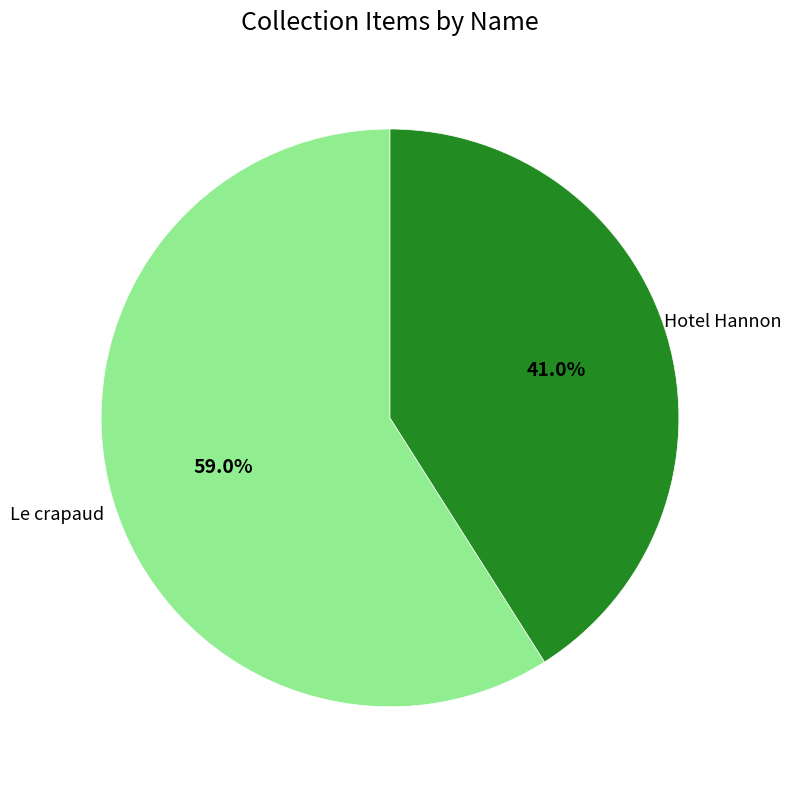

To the nearest percent, what percentage of the pie is Hotel Hannon?

41%